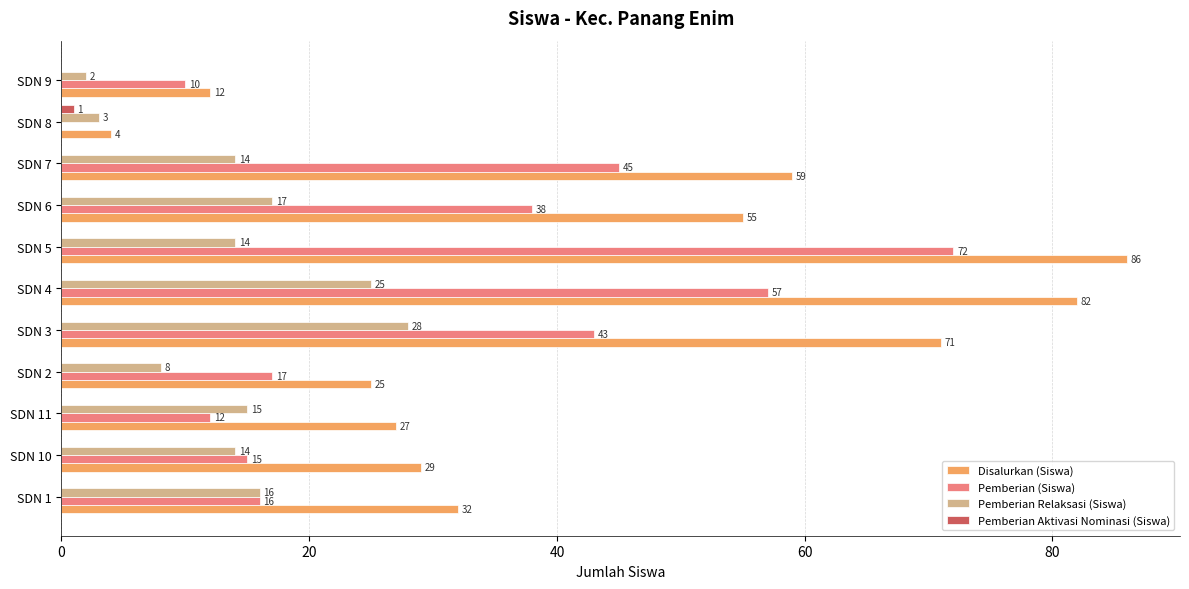

At which category is the sum across all series the highest?

SDN 5